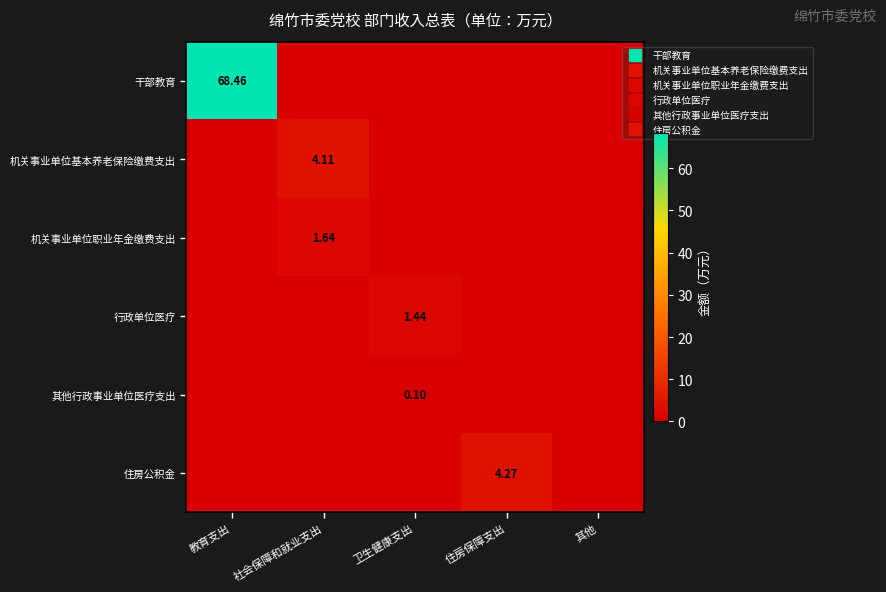

What is the total value across all series at 社会保障和就业支出?

5.8